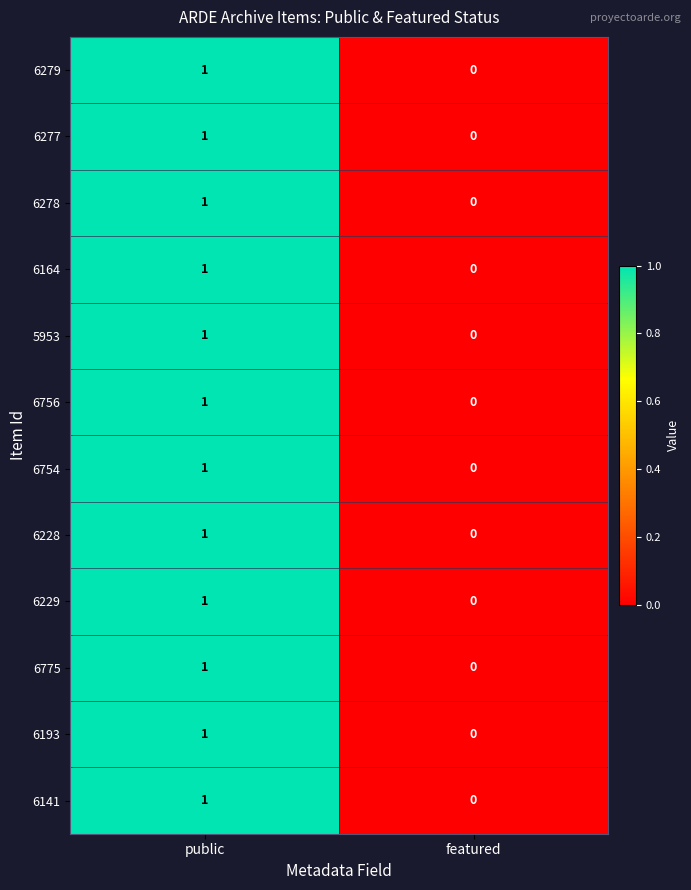

At which label is 6164 closest to 0?

featured